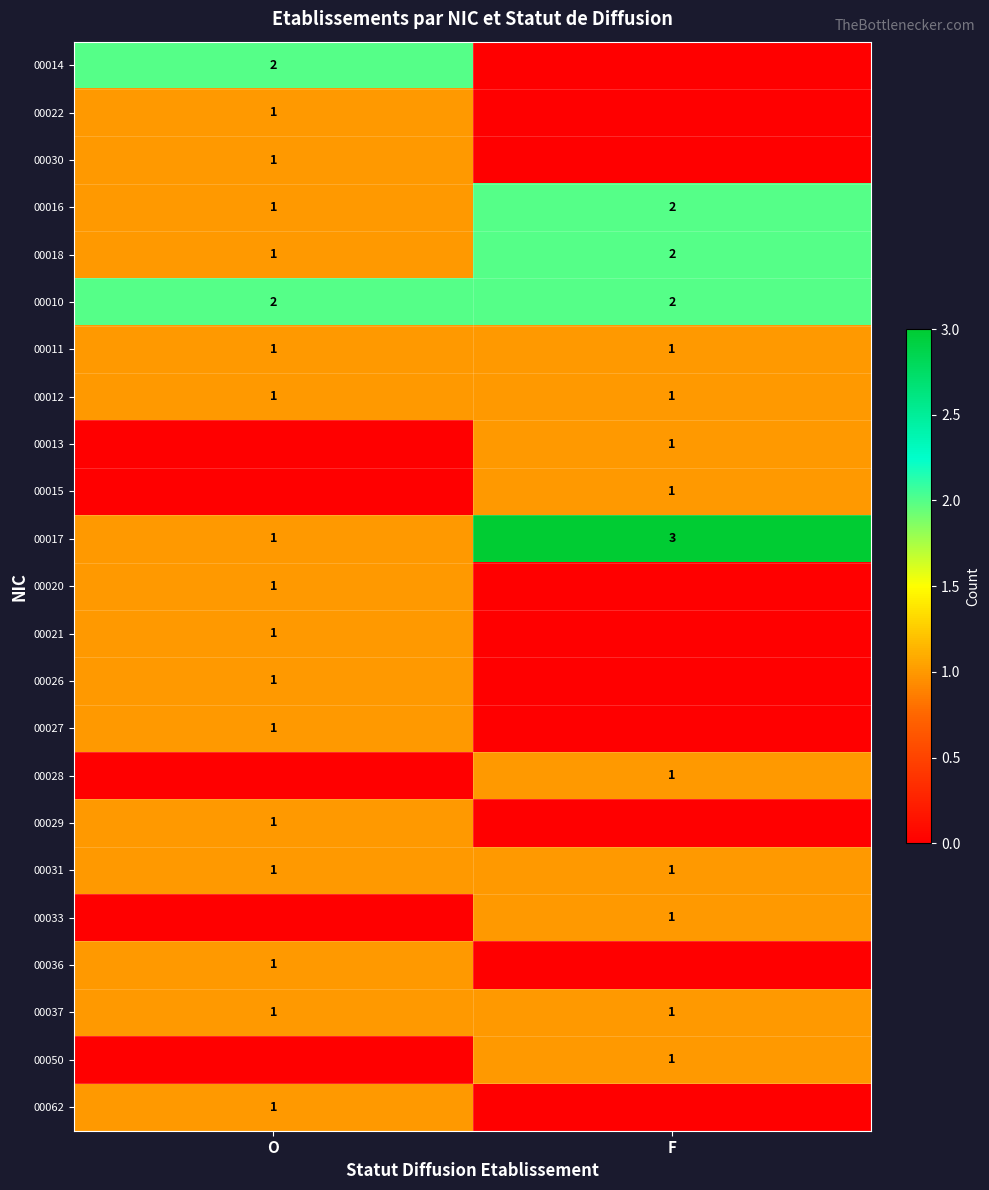

What is the spread (max minus min) of values at O?

2